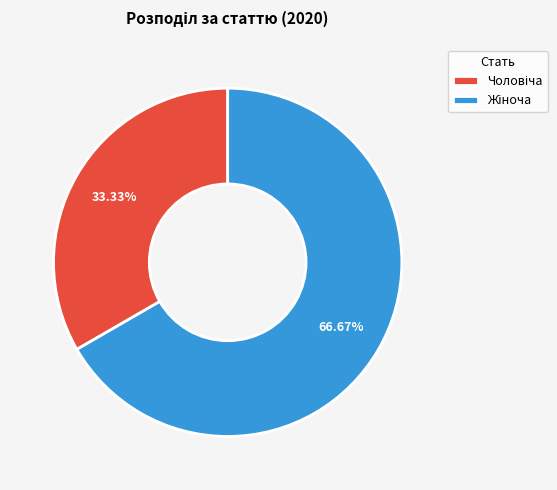

Does any single category account for the majority?

Yes